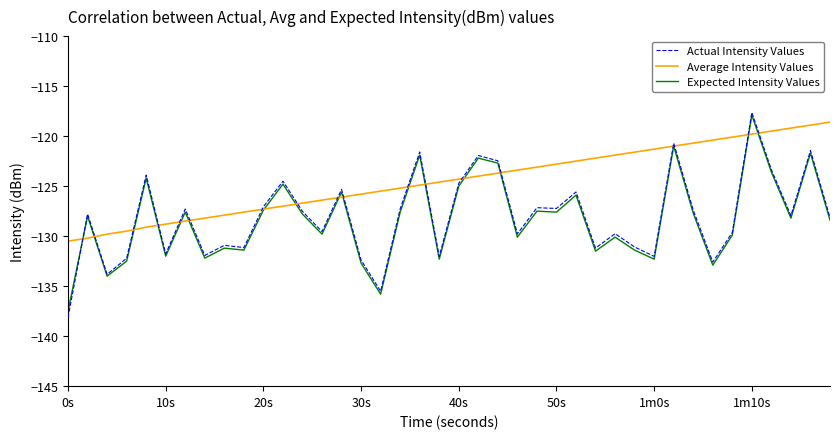

What is the highest value of the Average Intensity Values series?

-118.6